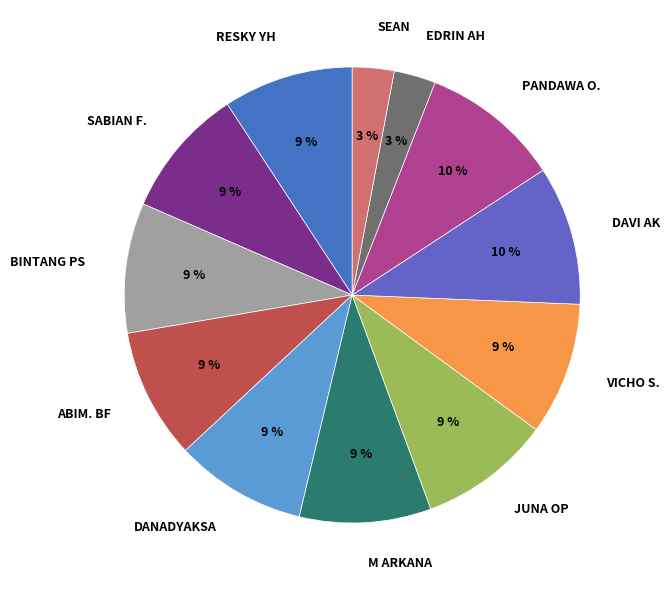

Is it true that DAVI AK is 1% of the pie?

False